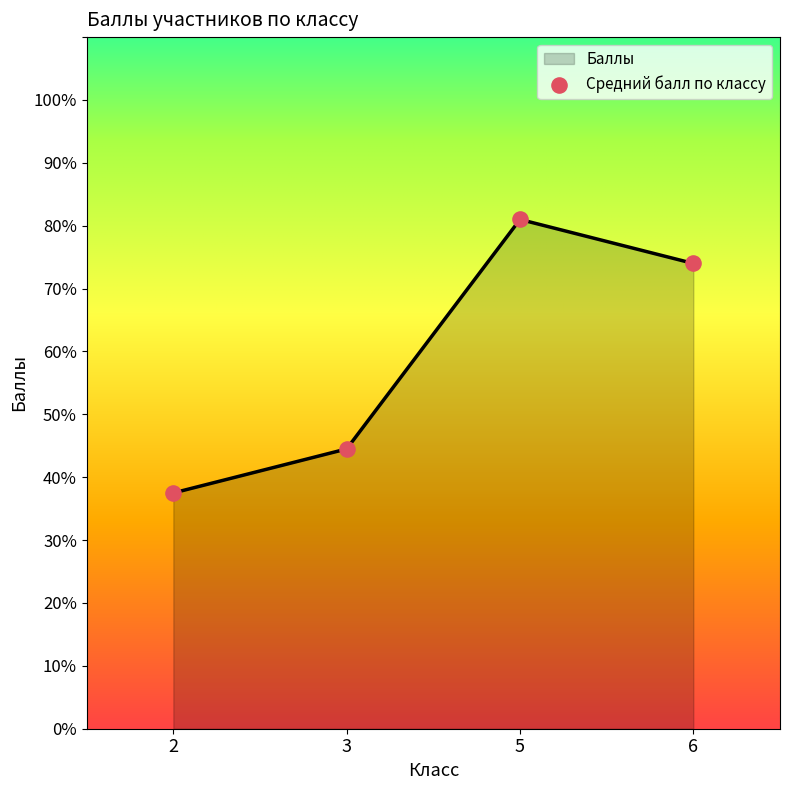

What is the minimum value for Баллы?

37.5